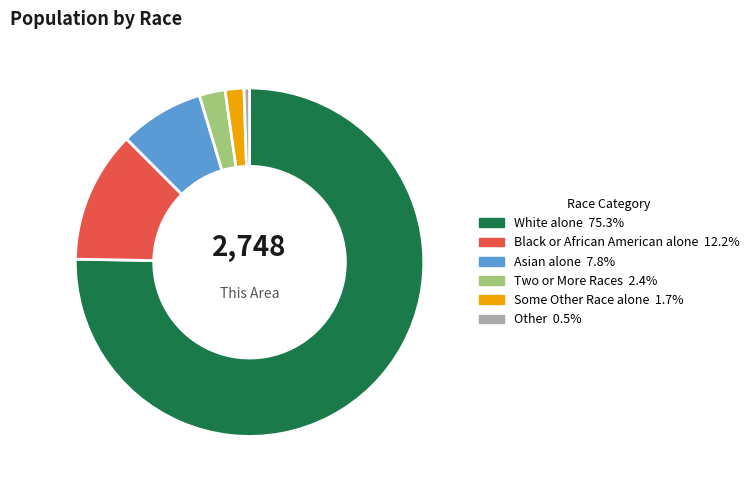

Is it true that Two or More Races is 12% of the pie?

False